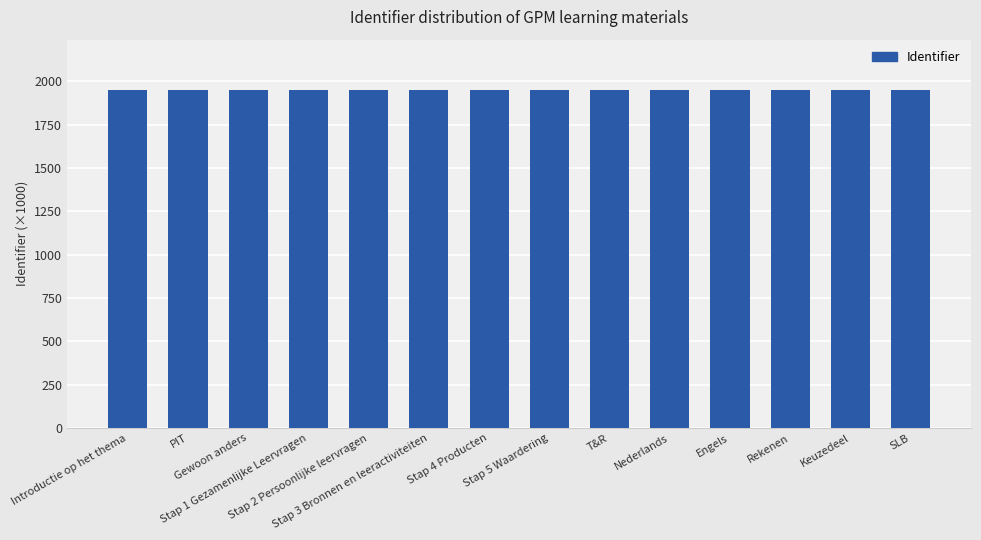

What is the smallest value displayed?

1948.3